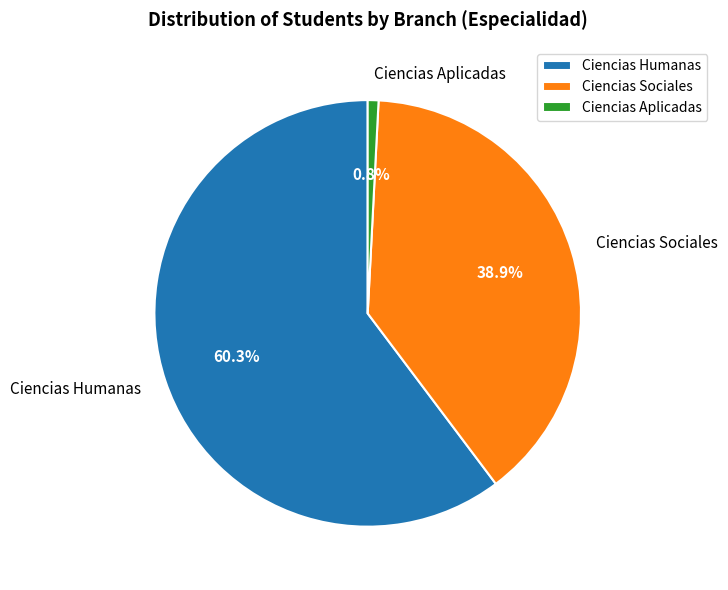

Count the number of slices in the pie.

3